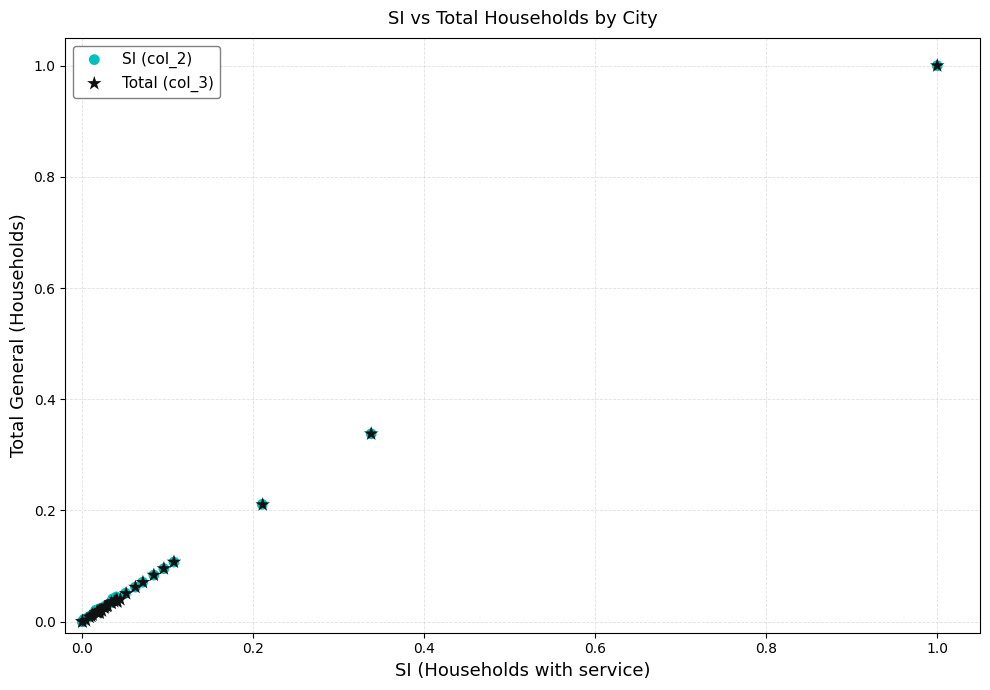

What are all the series names shown in the legend?

SI (col_2), Total (col_3)